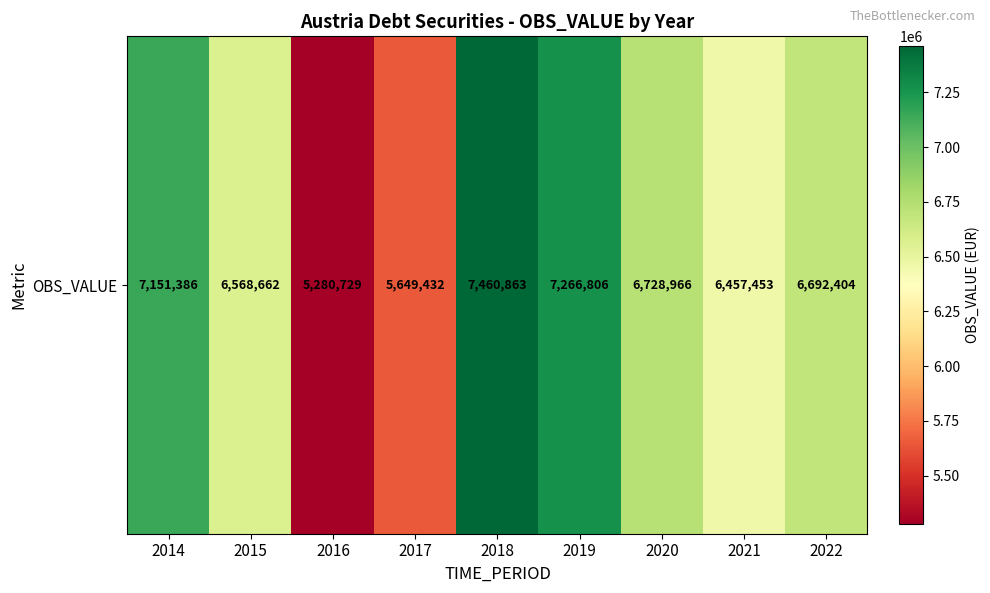

What is the maximum value shown in the chart?

7460863